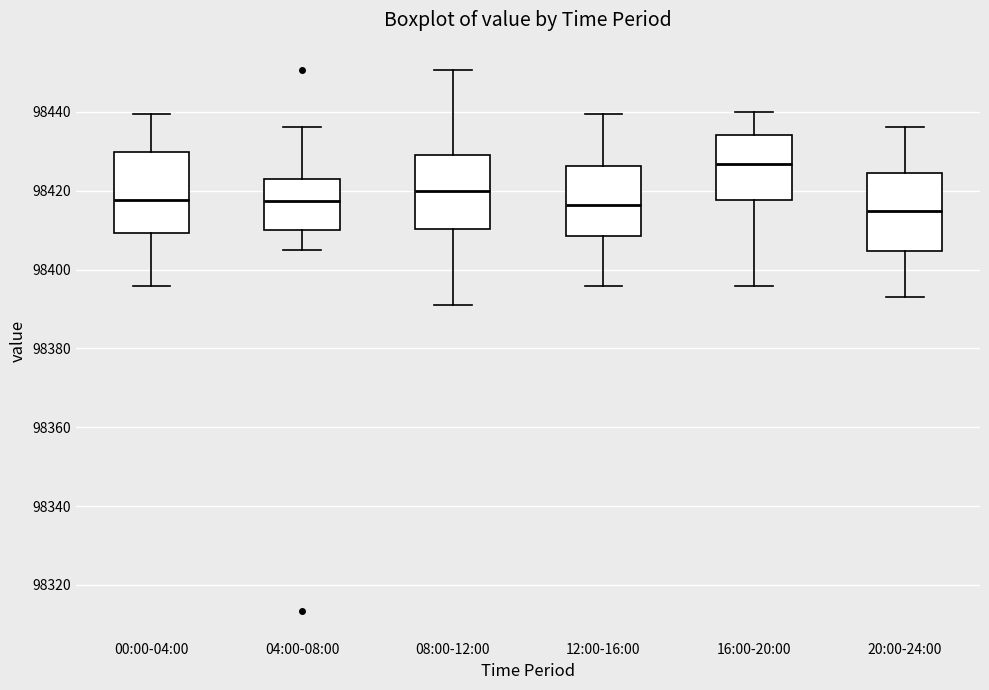

Reading left to right, transcribe this box plot: for each box, give where its median line is, the range the box spans, and where its two whiskers end, as read against the y-axis. The values are not printed on the chart, so give them approximately, as read against the axis.

00:00-04:00: median 98418, box 98410 to 98430, whiskers 98396 to 98440
04:00-08:00: median 98418, box 98410 to 98424, whiskers 98406 to 98436
08:00-12:00: median 98420, box 98410 to 98430, whiskers 98392 to 98450
12:00-16:00: median 98416, box 98408 to 98426, whiskers 98396 to 98440
16:00-20:00: median 98426, box 98418 to 98434, whiskers 98396 to 98440
20:00-24:00: median 98414, box 98404 to 98424, whiskers 98394 to 98436